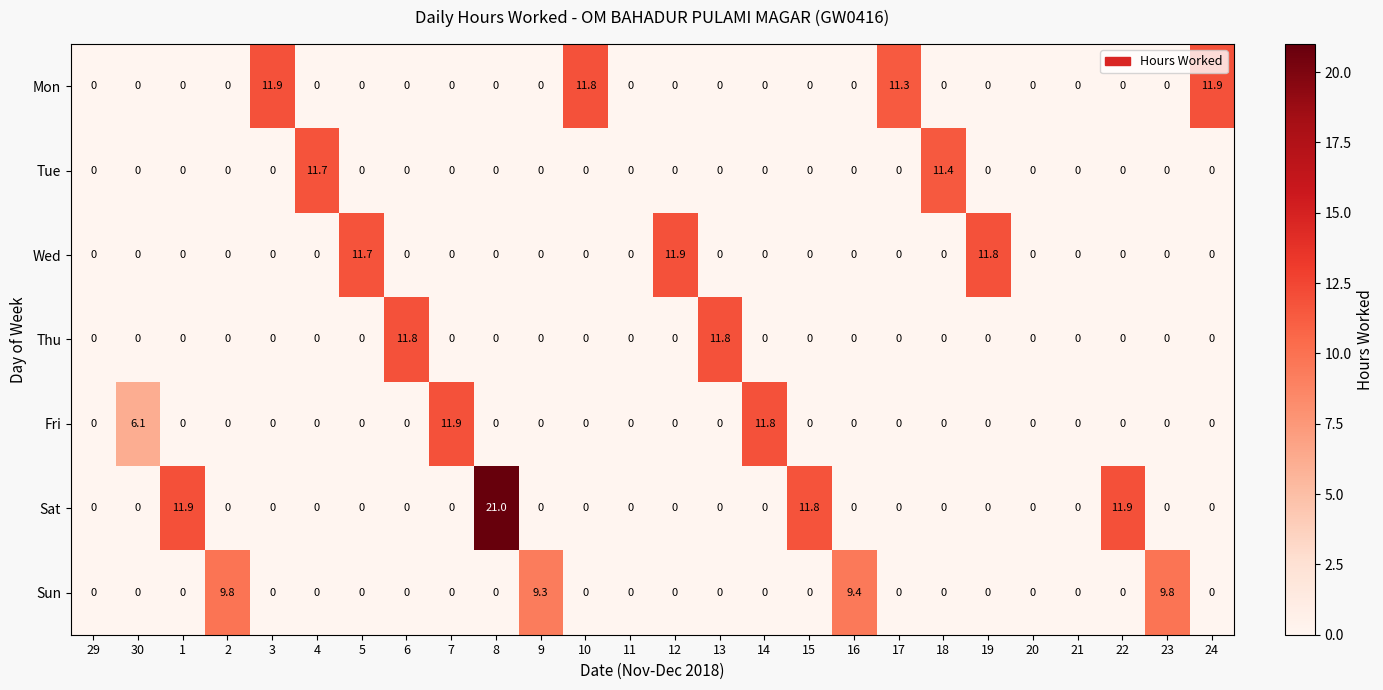

What is the spread (max minus min) of values at 3?

11.9